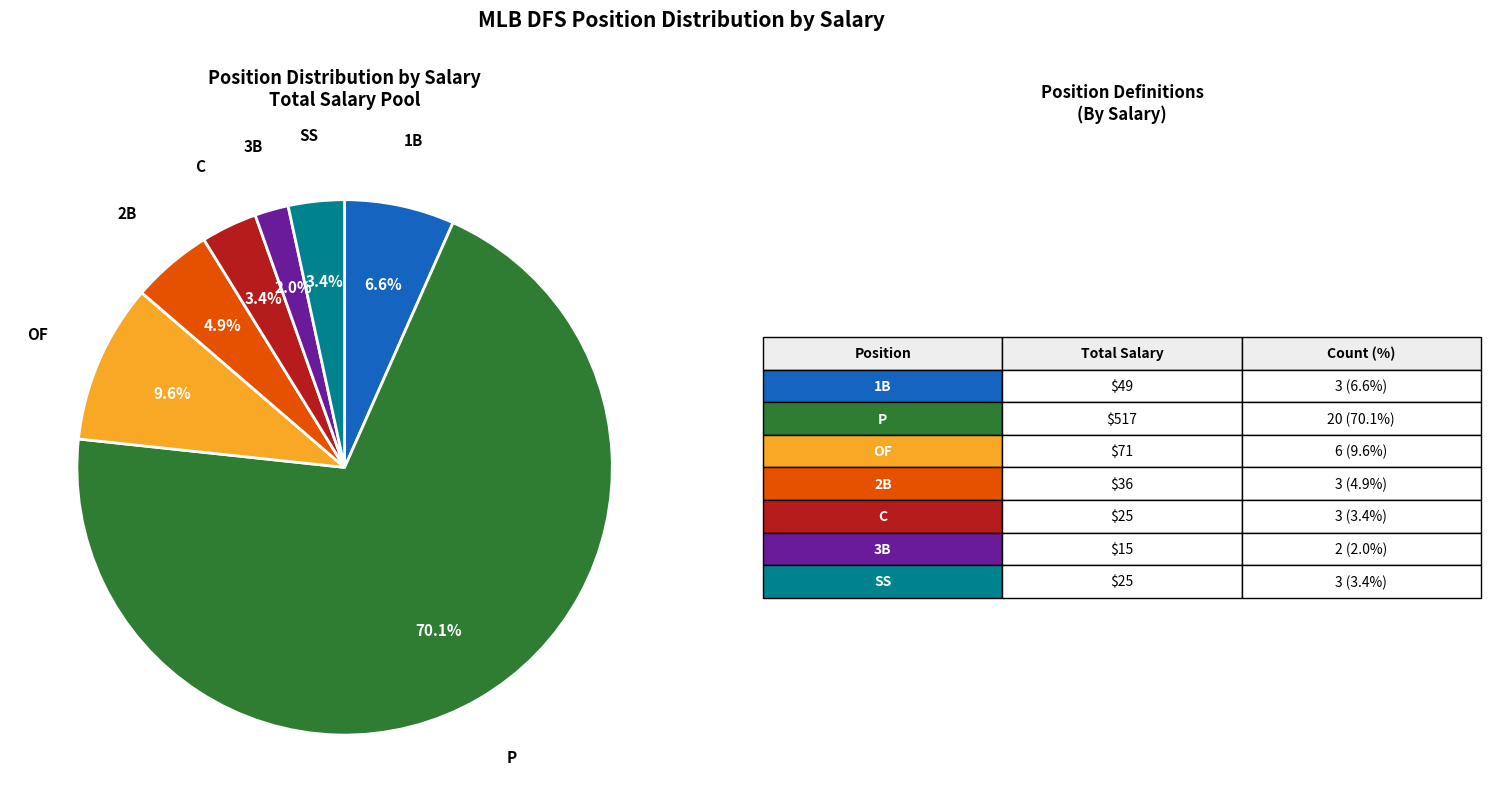

Is there a majority slice in this chart?

Yes